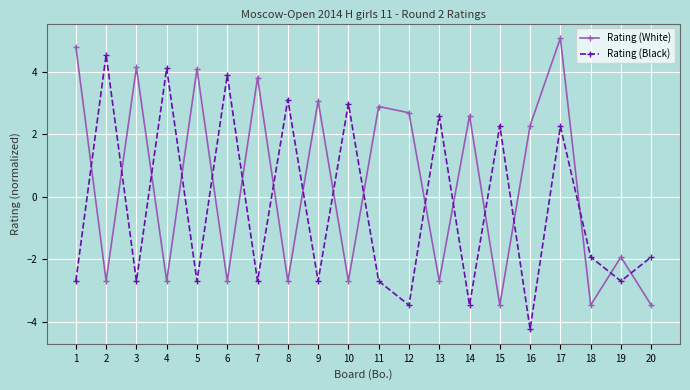

Which label corresponds to the smallest value in the chart?

16